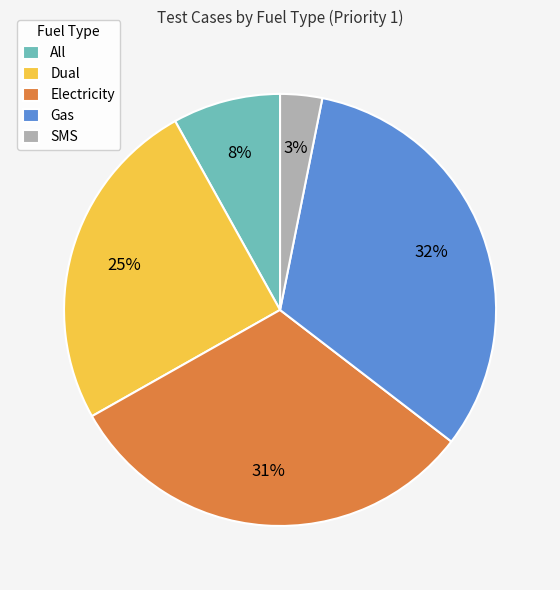

What is the smallest slice in the pie chart?

SMS